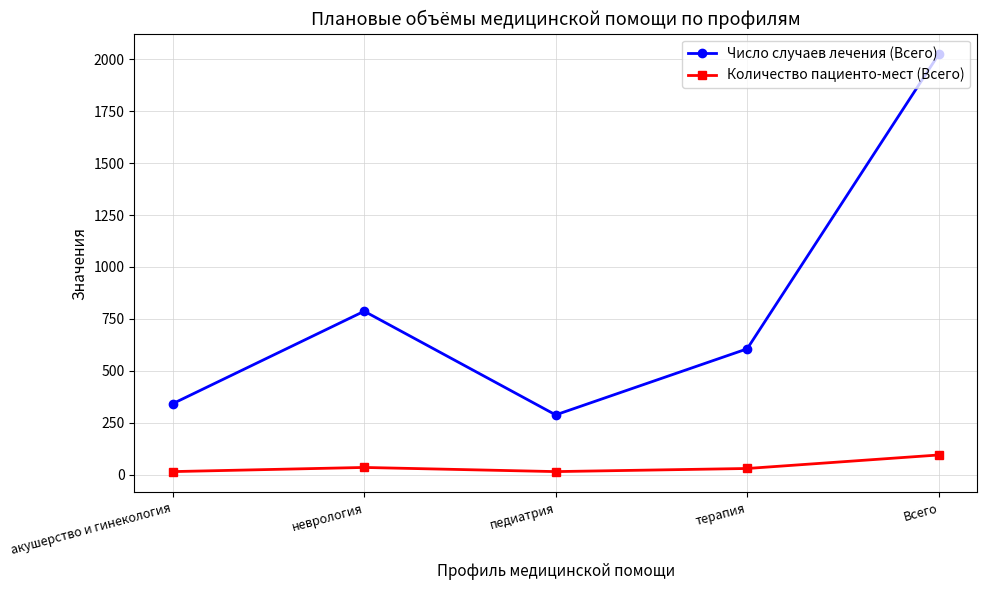

The Число случаев лечения (Всего) series shows 90 at акушерство и гинекология. True or false?

False